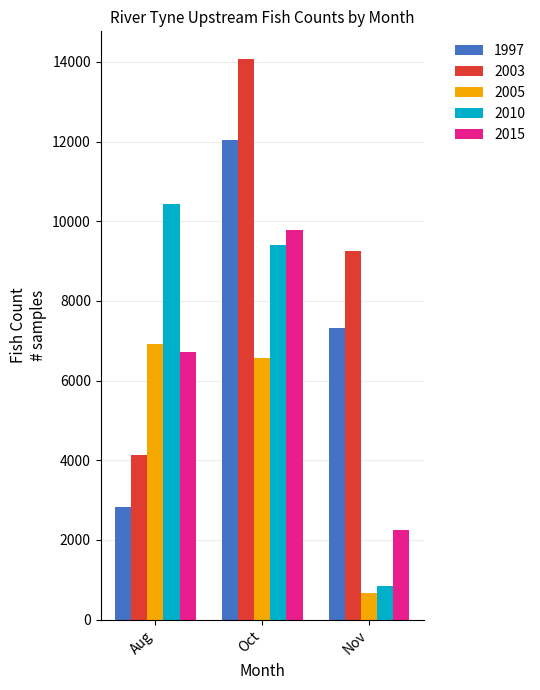

Rank the series by their maximum value, from highest to lowest.

2003, 1997, 2010, 2015, 2005